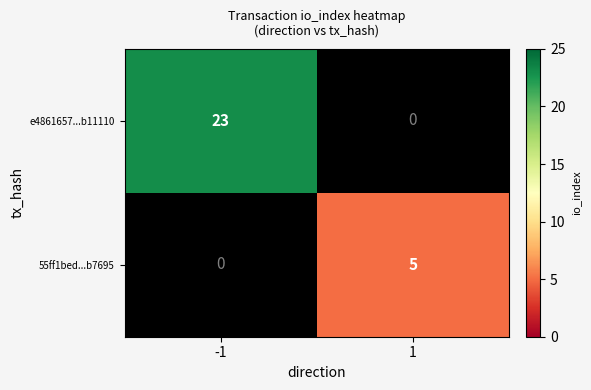

How many positive values does the 55ff1bed...b7695 series have?

1